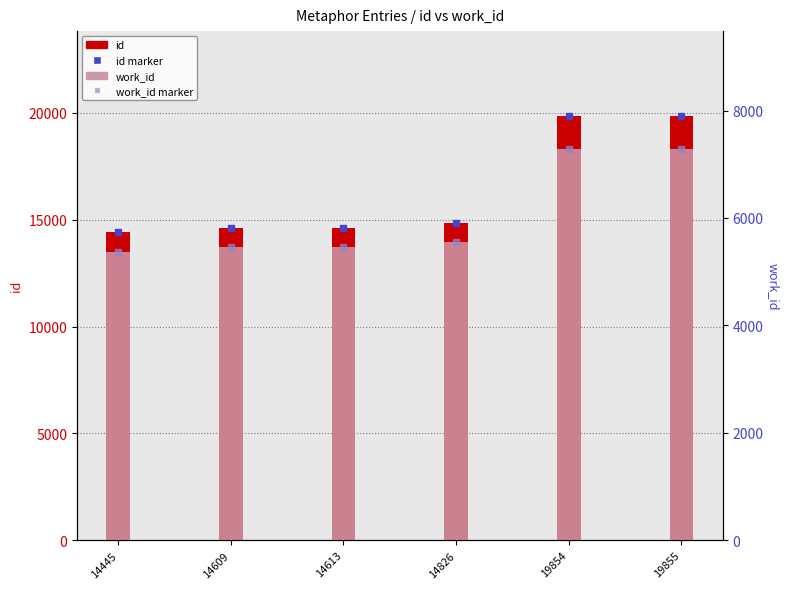

What is the difference between the id values at 14613 and 14609?

4